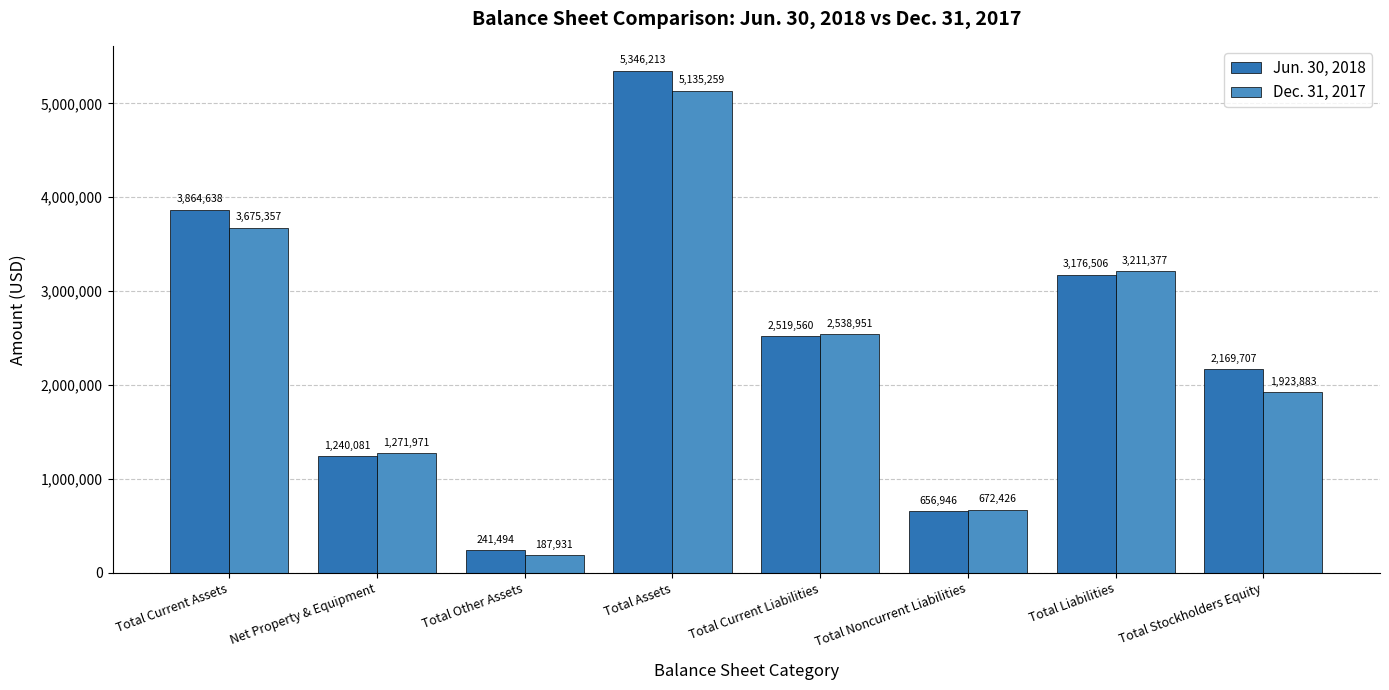

What is the total value across all series at Total Assets?

10481472